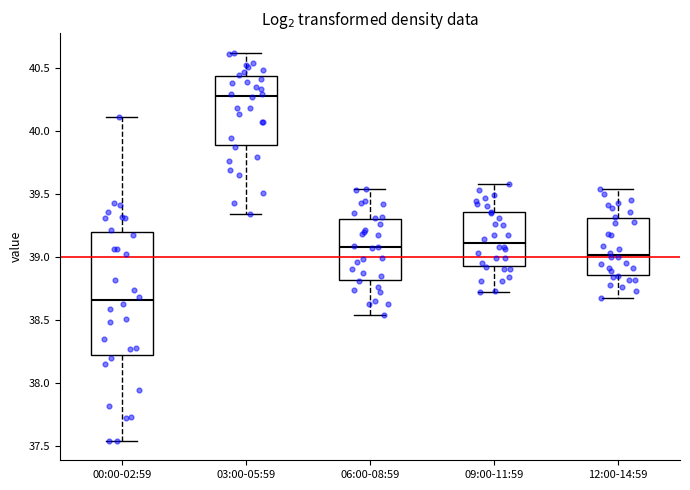

Where does the lower whisker of the box for 12:00-14:59 end on the y-axis? The values are not printed on the chart, so give them approximately, as read against the axis.

38.65